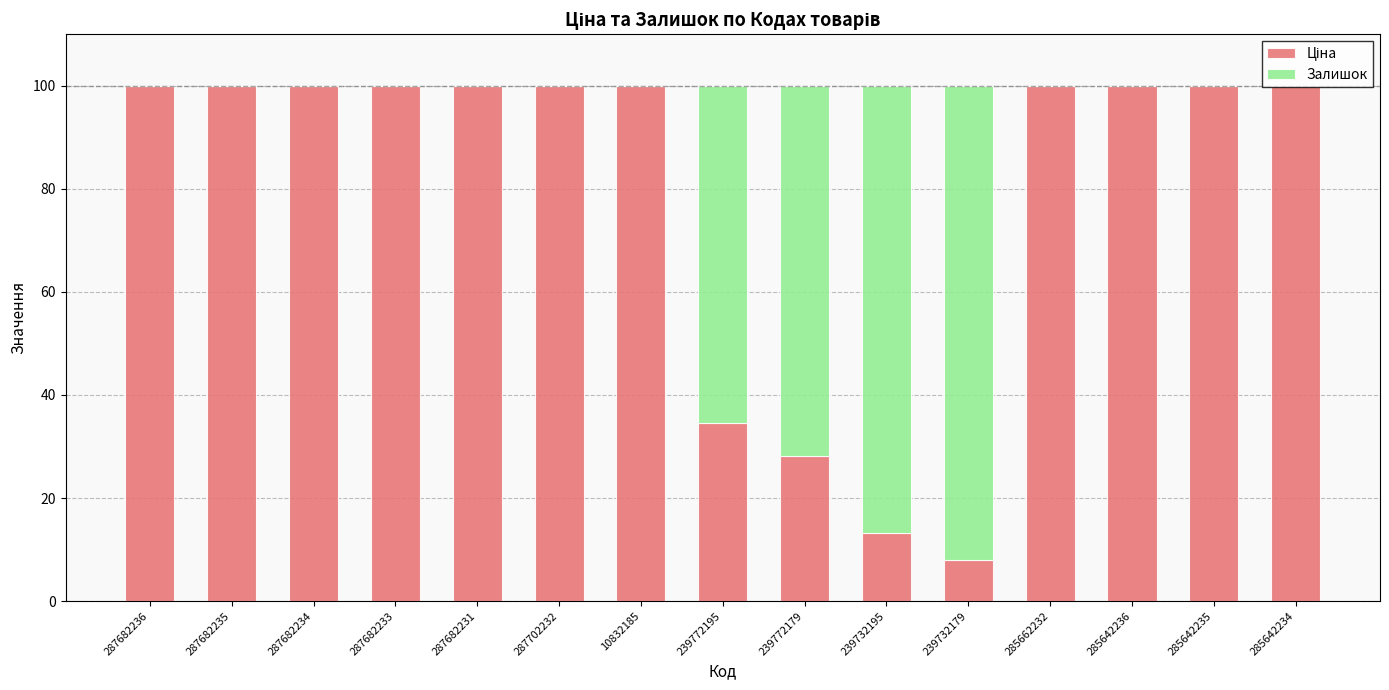

What is the total value across all series at 239772179?

100.0